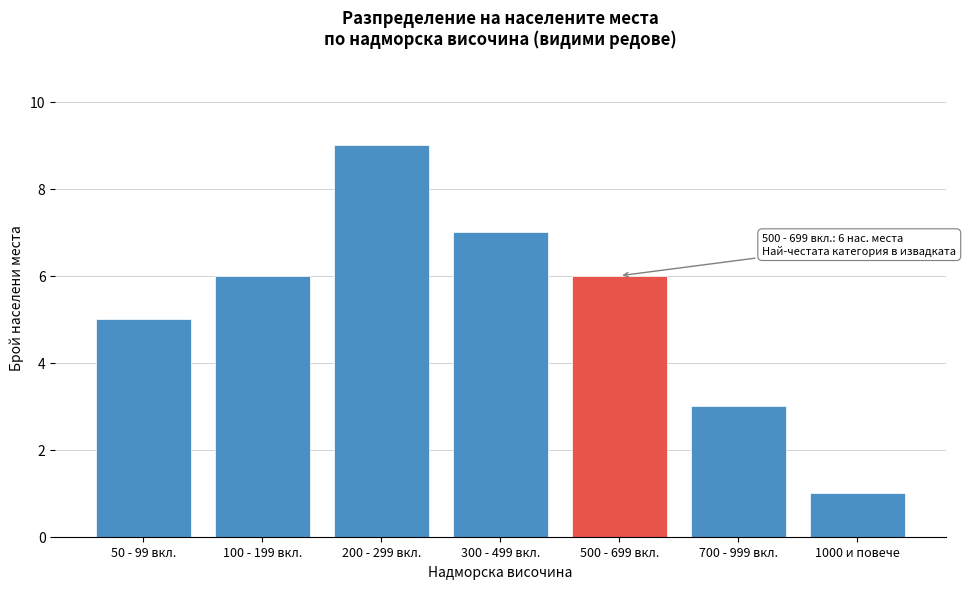

Reading left to right, what are all the values shown in this chart?

50 - 99 вкл.=5	100 - 199 вкл.=6	200 - 299 вкл.=9	300 - 499 вкл.=7	500 - 699 вкл.=6	700 - 999 вкл.=3	1000 и повече=1